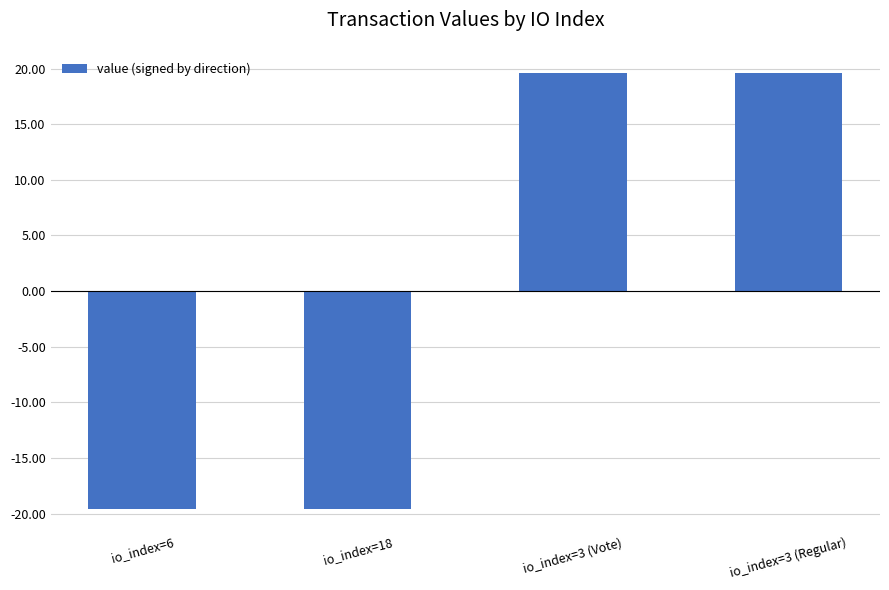

What is the difference between the second highest and minimum values?

39.2